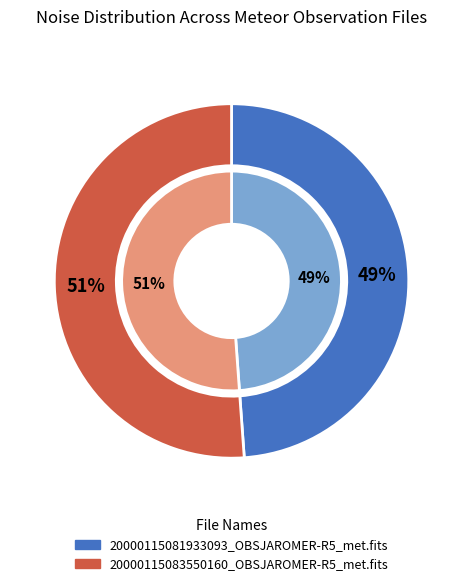

Combined, do 20000115081933093_OBSJAROMER-R5_met.fits and 20000115083550160_OBSJAROMER-R5_met.fits account for over 50%?

Yes